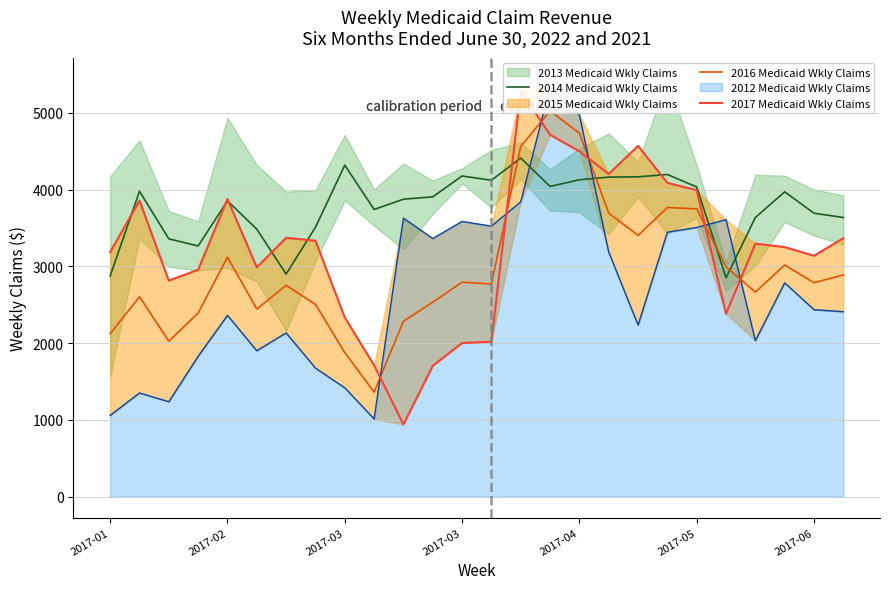

At which category is the sum across all series the highest?

14